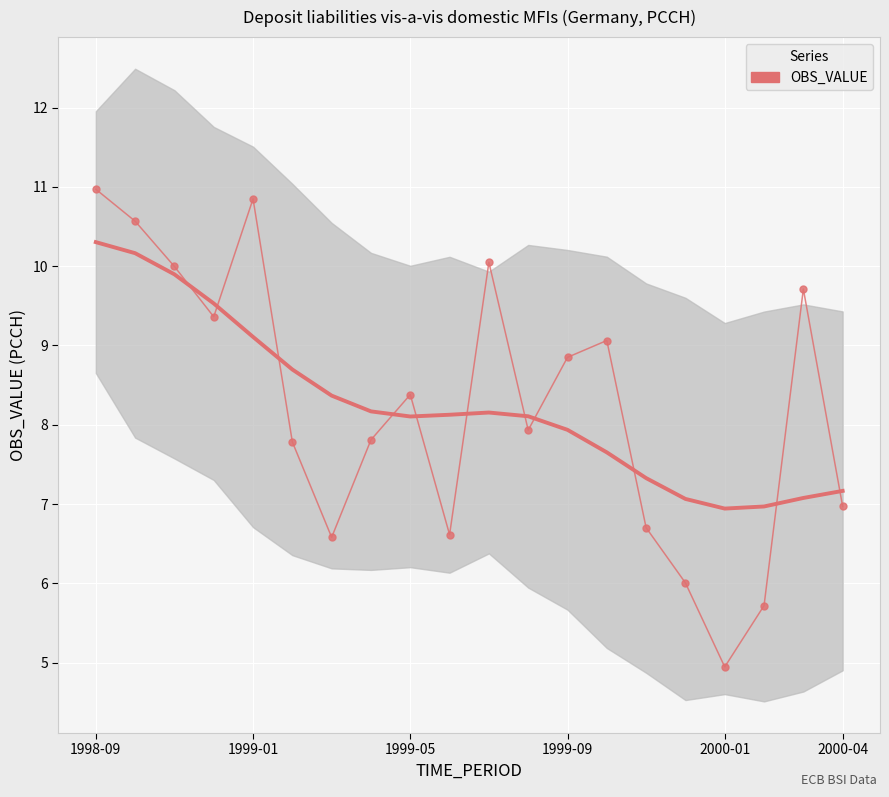

At how many categories does at least one series exceed 9?

8